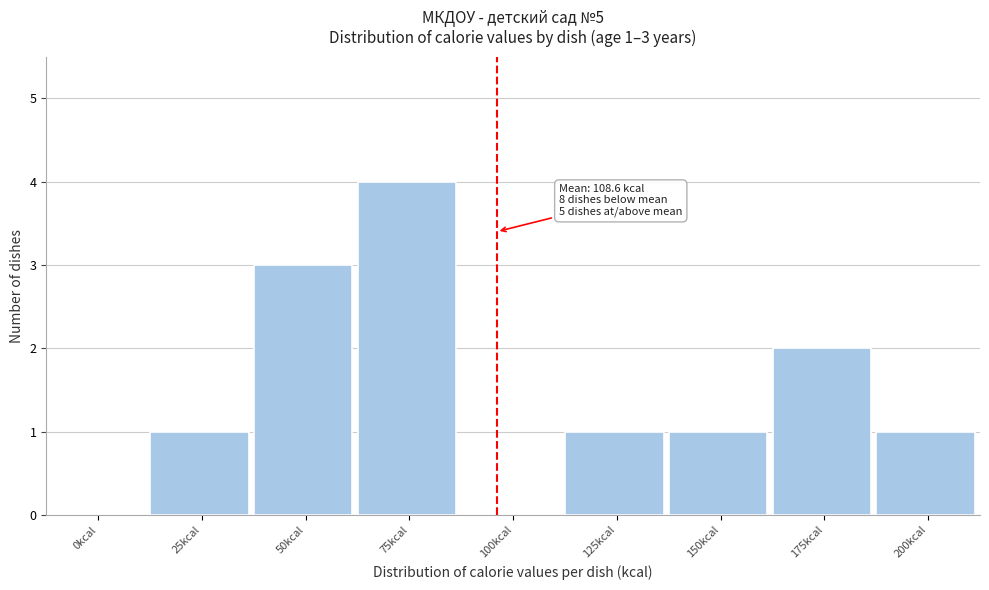

Reading right to left, list all the values displayed in this chart.

200kcal=1	175kcal=2	150kcal=1	125kcal=1	100kcal=0	75kcal=4	50kcal=3	25kcal=1	0kcal=0